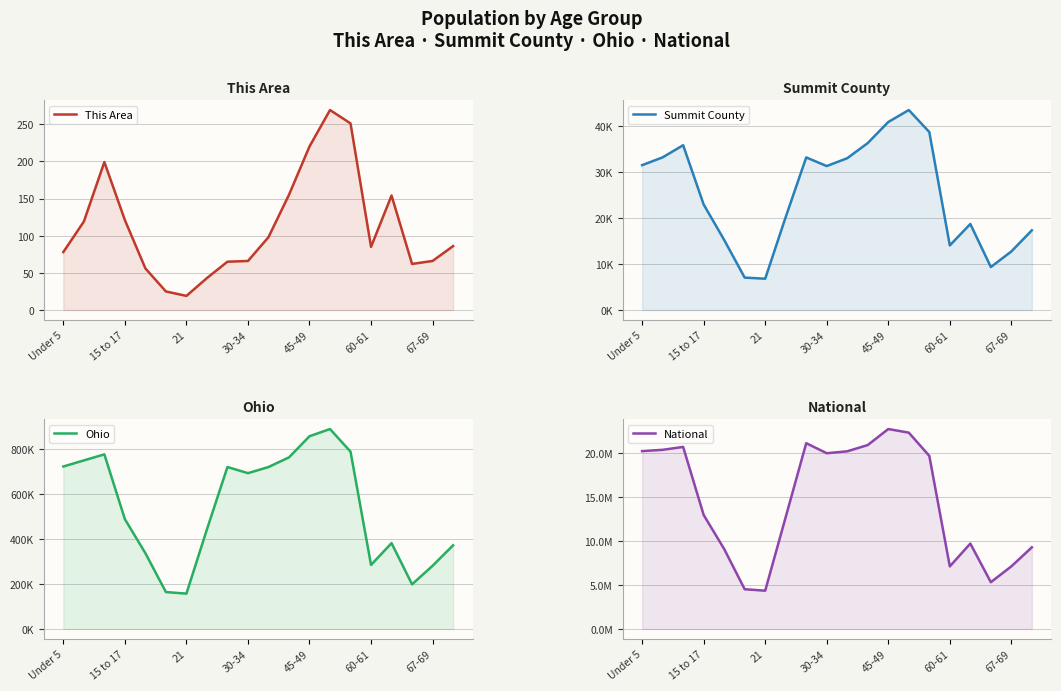

Does the chart have visible grid lines?

Yes